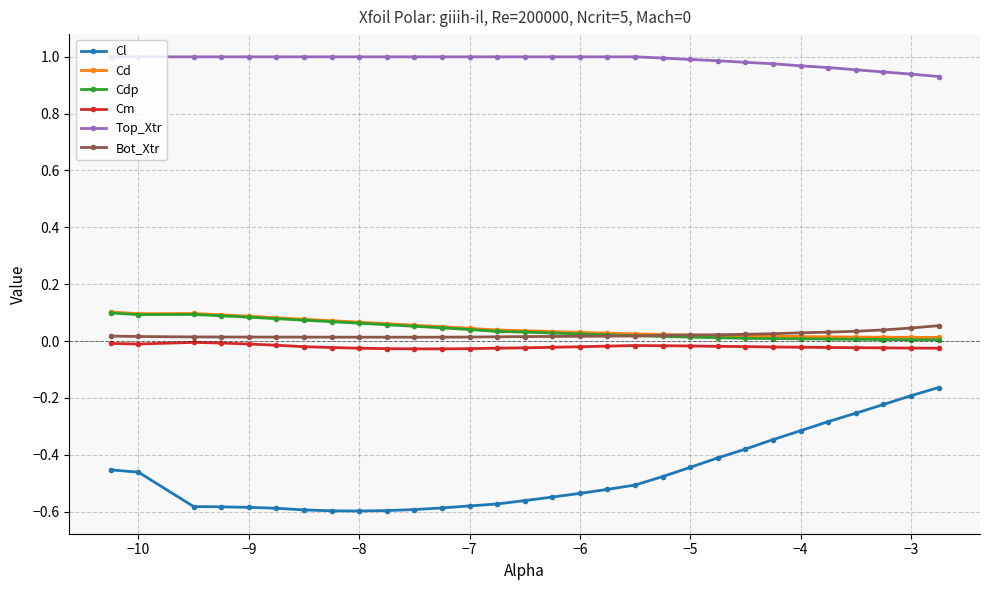

Which series has the largest range (max minus min)?

Cl